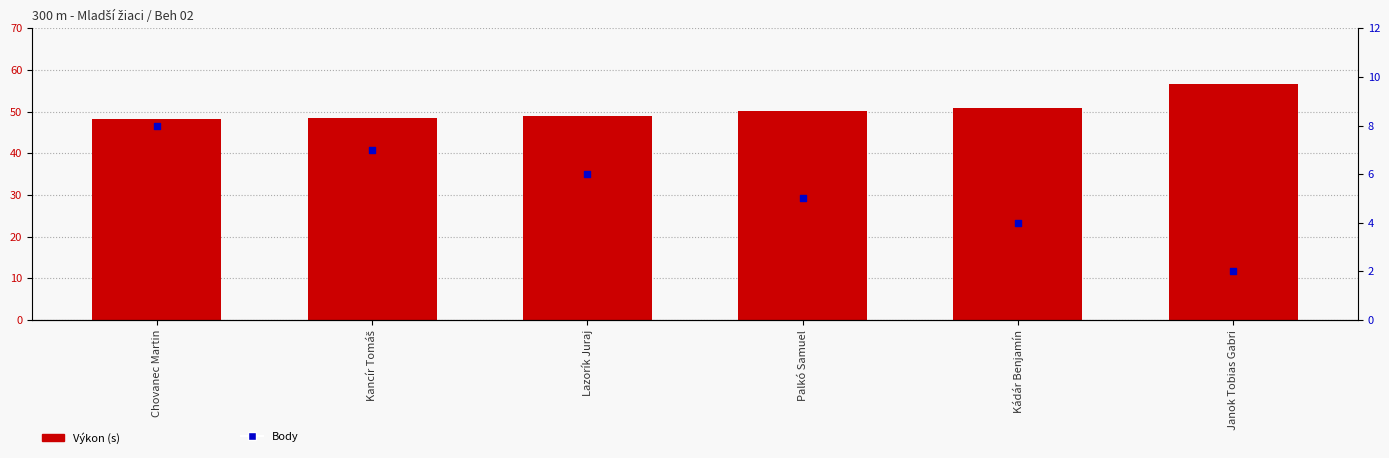

What are all the series names shown in the legend?

Výkon (s), Body